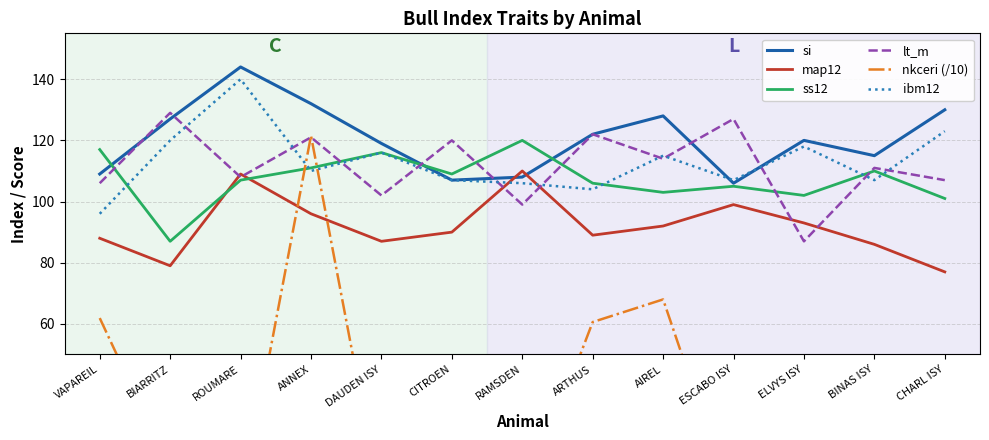

What are all the series names shown in the legend?

si, map12, ss12, lt_m, nkceri (/10), ibm12